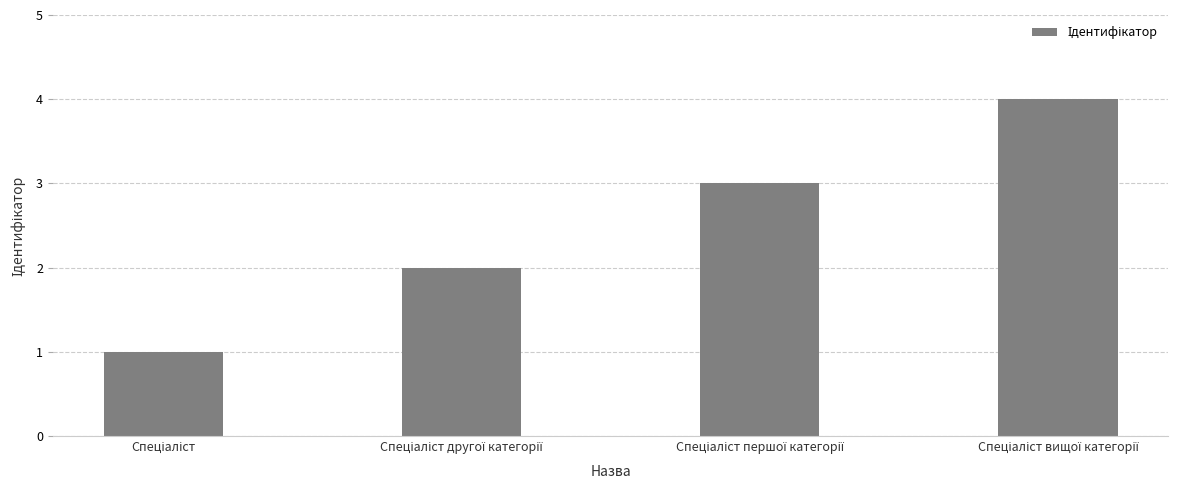

Count the values in the range 2 to 4.

3